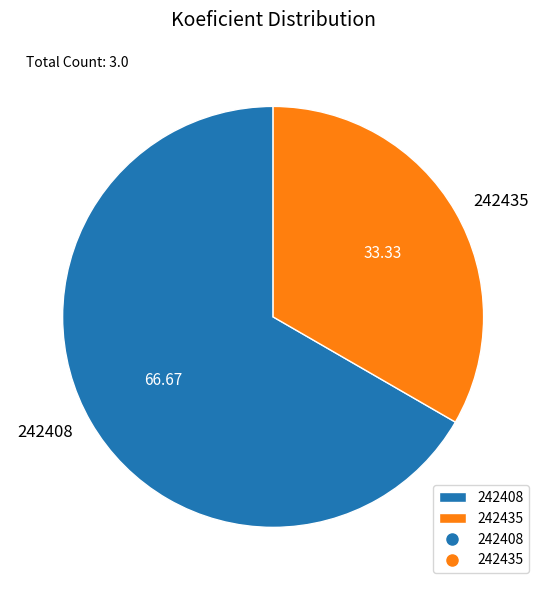

What is the smallest slice in the pie chart?

242435